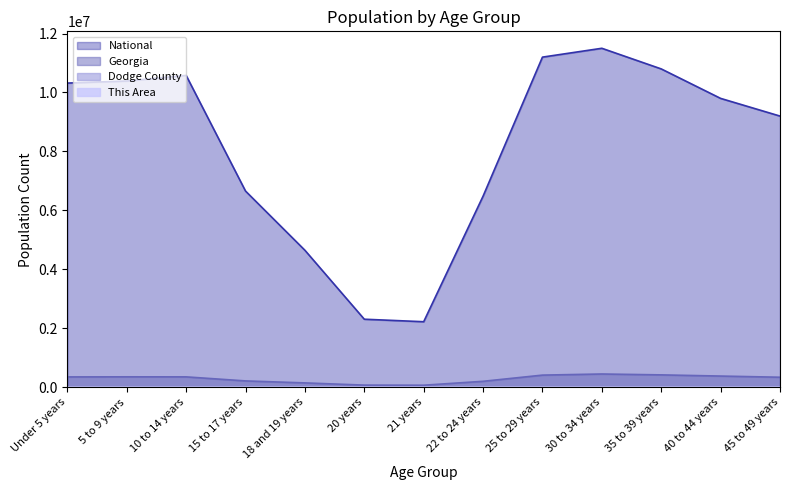

How many interior local peaks does the National series have?

2